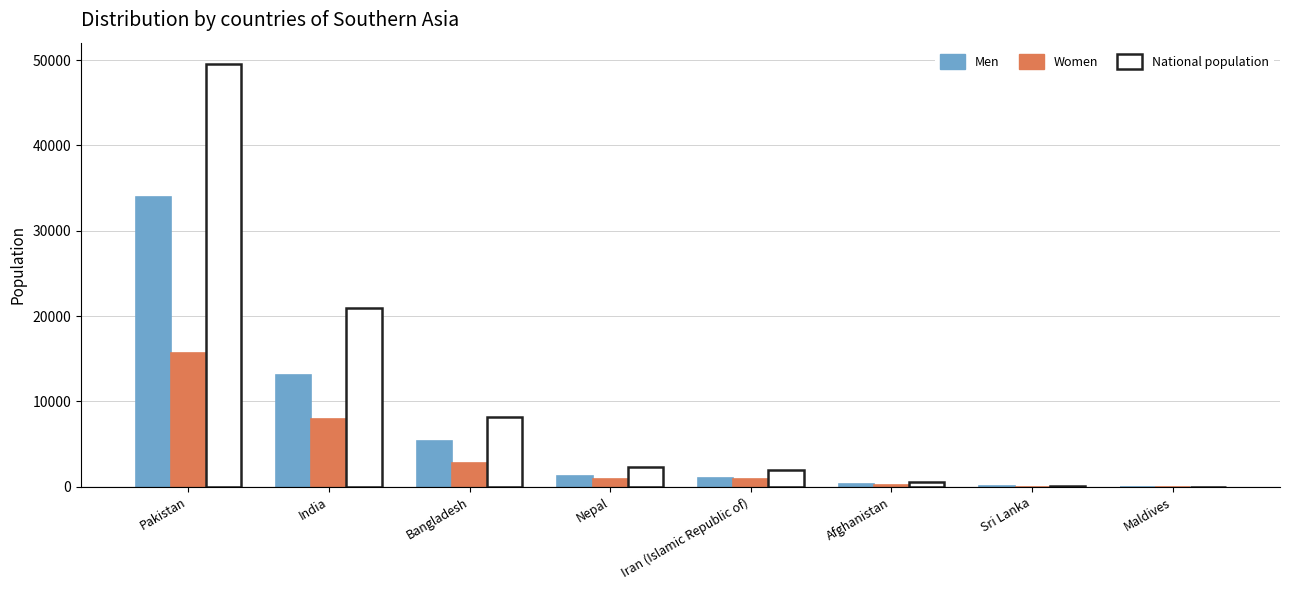

Which series has the largest total across all categories?

National population